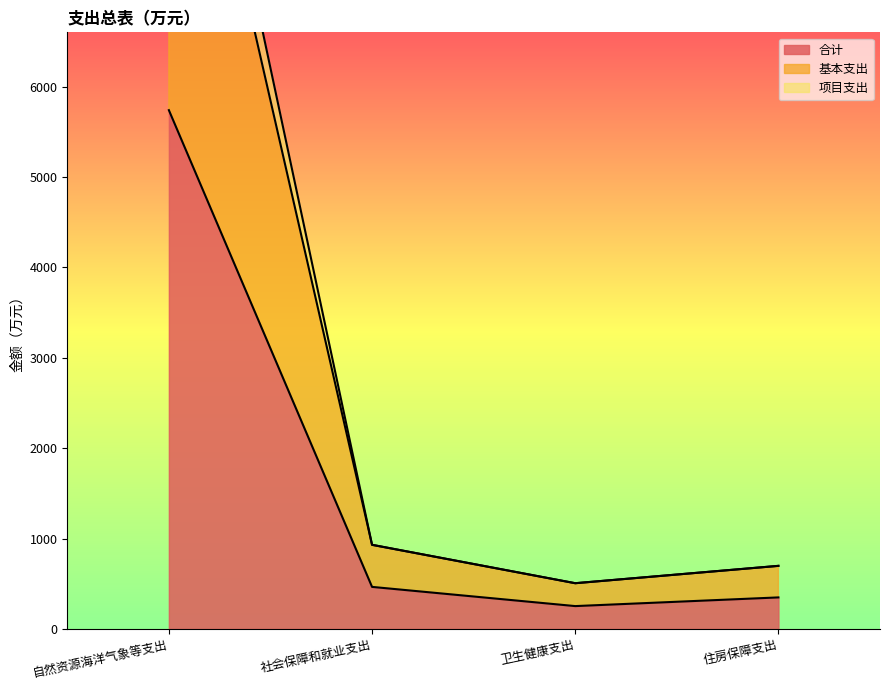

Which series has the largest total across all categories?

项目支出